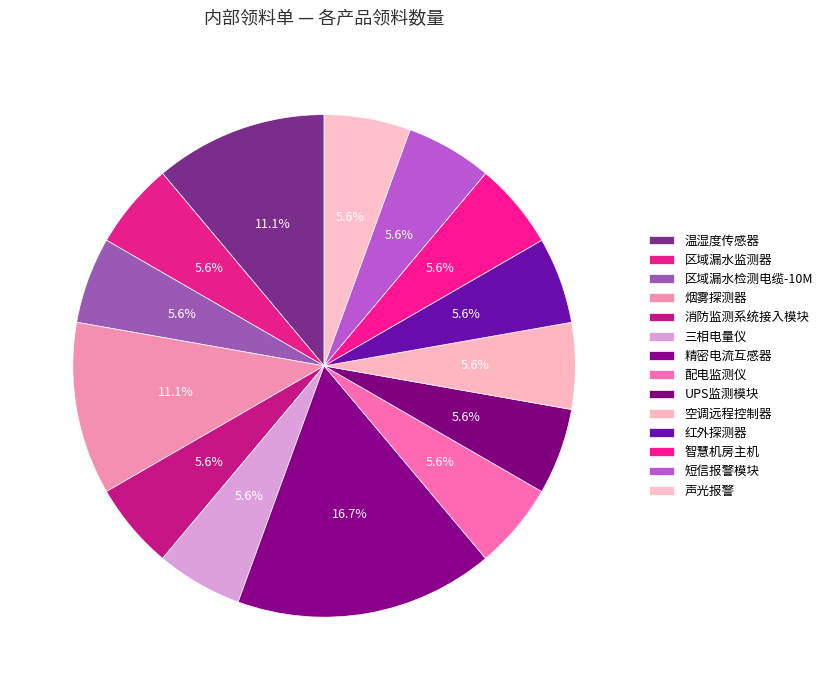

Between 三相电量仪 and 烟雾探测器, which is larger?

烟雾探测器